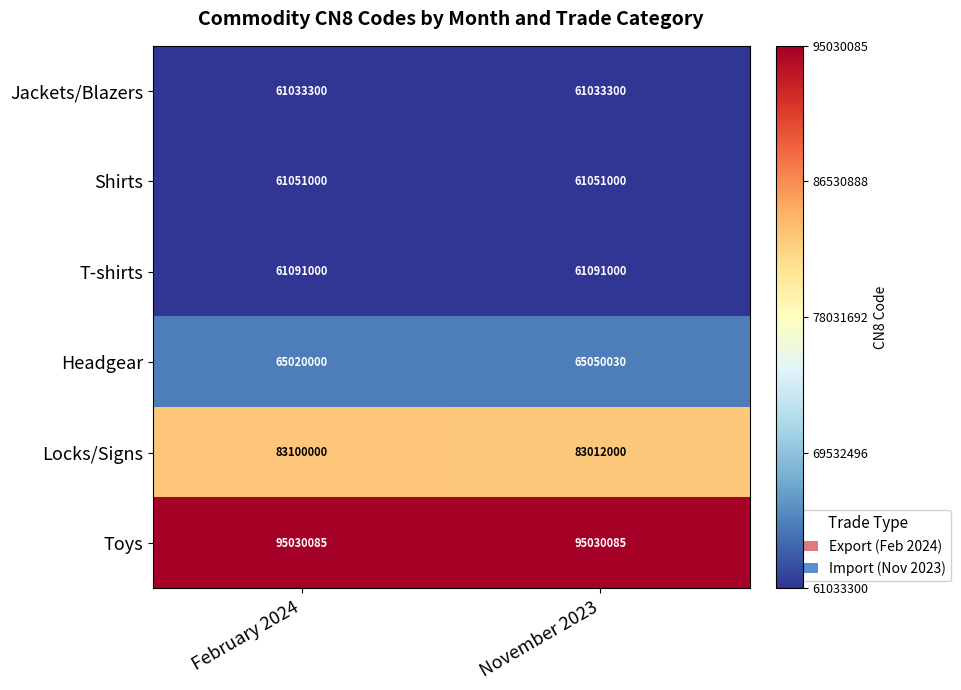

The T-shirts series shows 61091000 at November 2023. True or false?

True